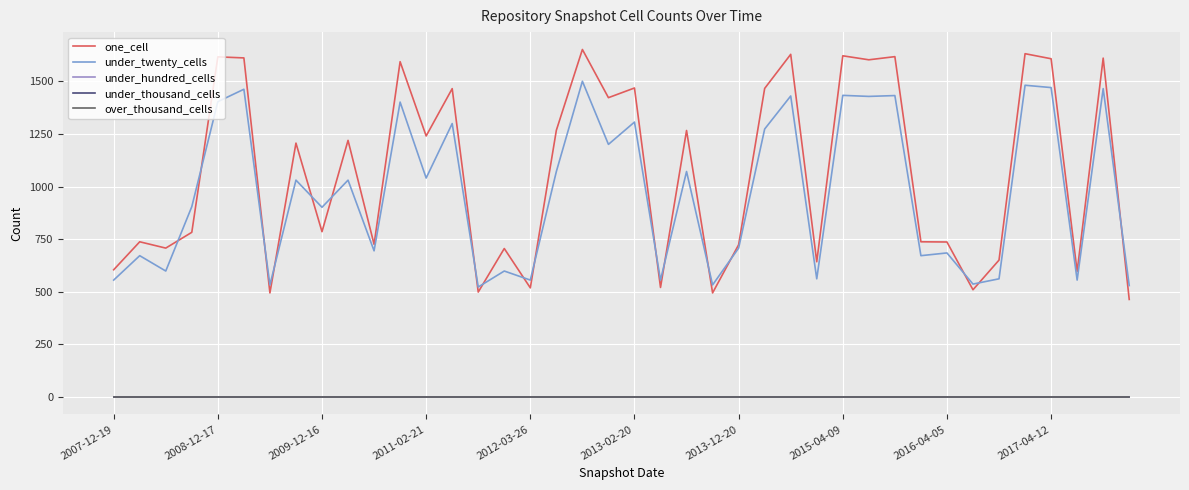

Does the chart display data point markers on the line(s)?

No